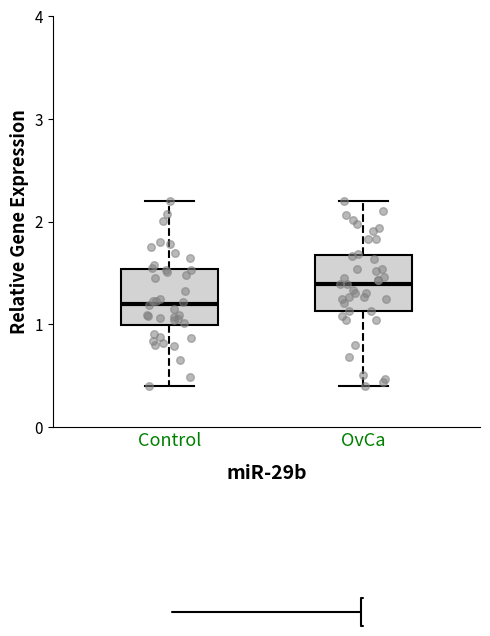

Reading left to right, transcribe this box plot: for each box, give where its median line is, the range the box spans, and where its two whiskers end, as read against the y-axis. The values are not printed on the chart, so give them approximately, as read against the axis.

Control: median 1.2, box 1.0 to 1.5, whiskers 0.4 to 2.2
OvCa: median 1.4, box 1.1 to 1.7, whiskers 0.4 to 2.2